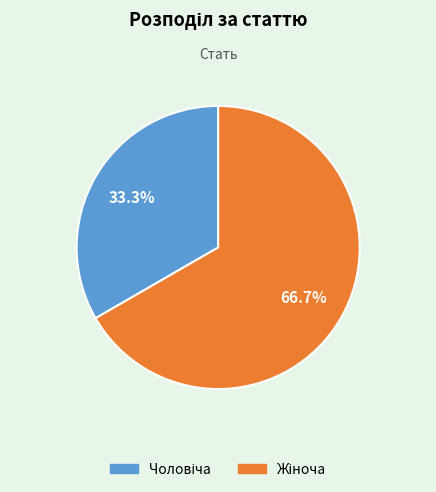

Does any single category account for the majority?

Yes